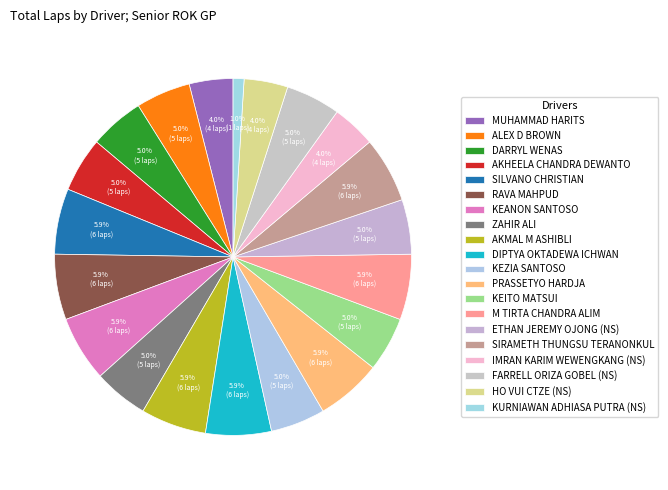

What percentage is the MUHAMMAD HARITS slice, to the nearest percent?

4%